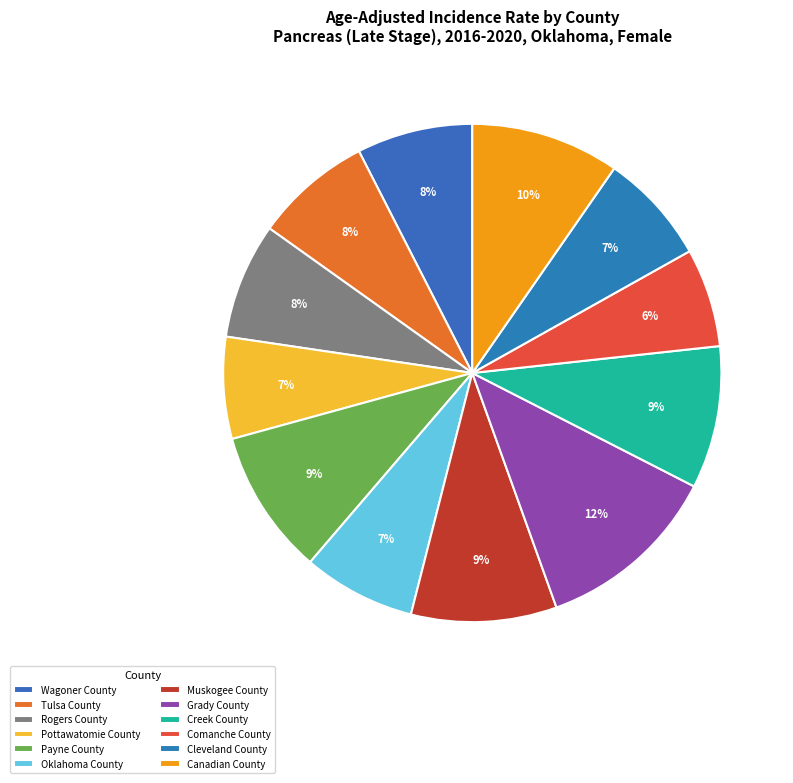

To the nearest percent, what is the difference between the largest and smallest slice percentages?

6%